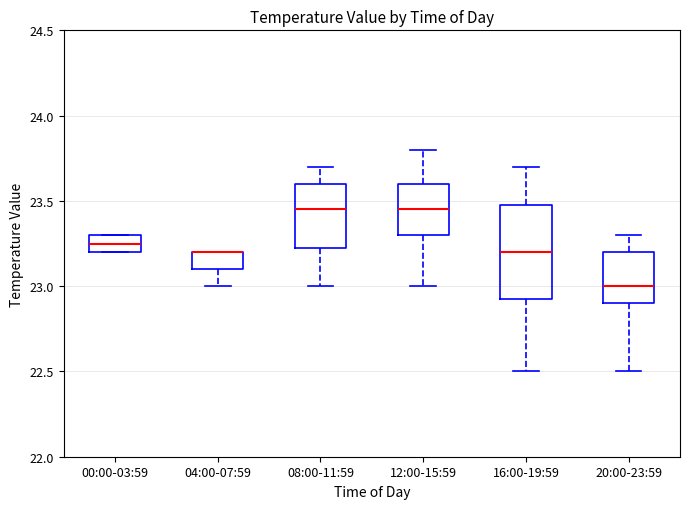

Where is the lower edge of the box for 20:00-23:59 on the y-axis? The values are not printed on the chart, so give them approximately, as read against the axis.

22.90